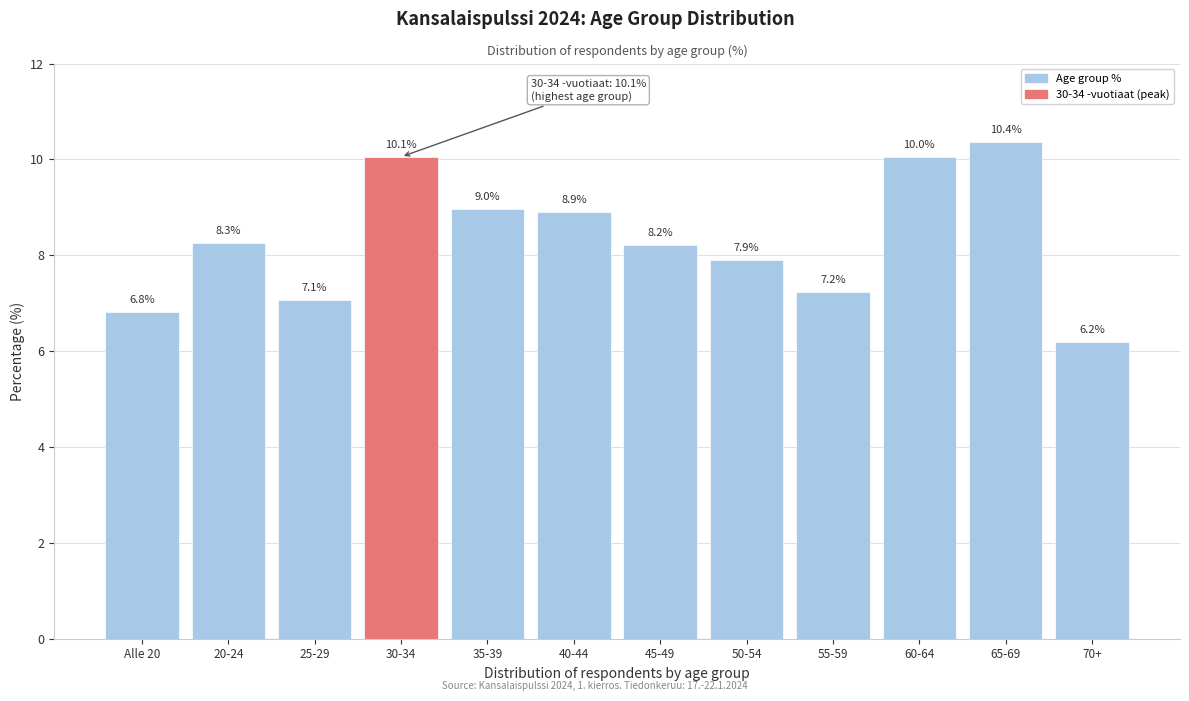

Reading right to left, list all the values displayed in this chart.

6.2	10.4	10.0	7.2	7.9	8.2	8.9	9.0	10.1	7.1	8.3	6.8